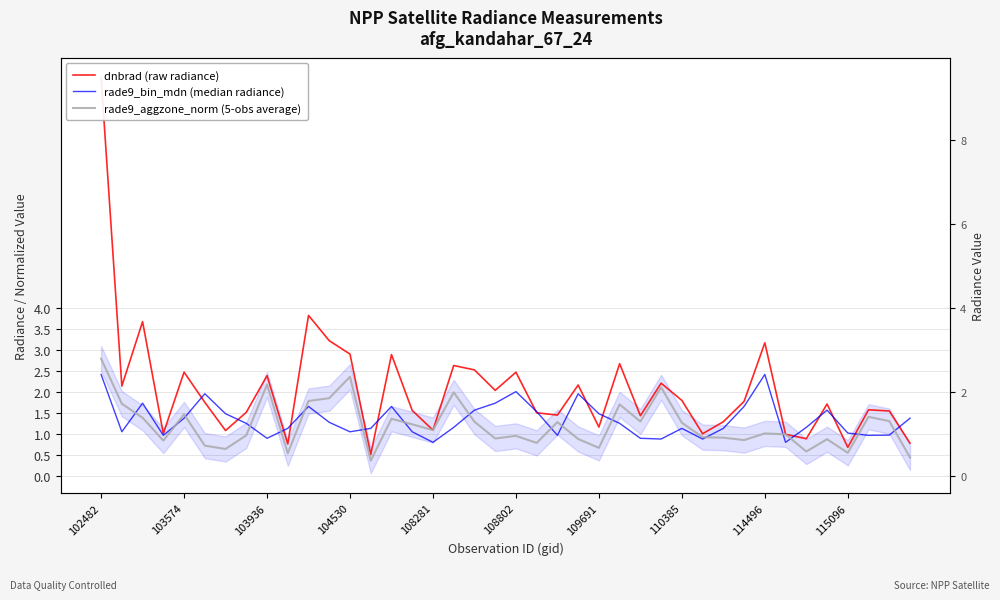

What is the value of the rade9_bin_mdn (median radiance) point at the 30th from the left?

0.9